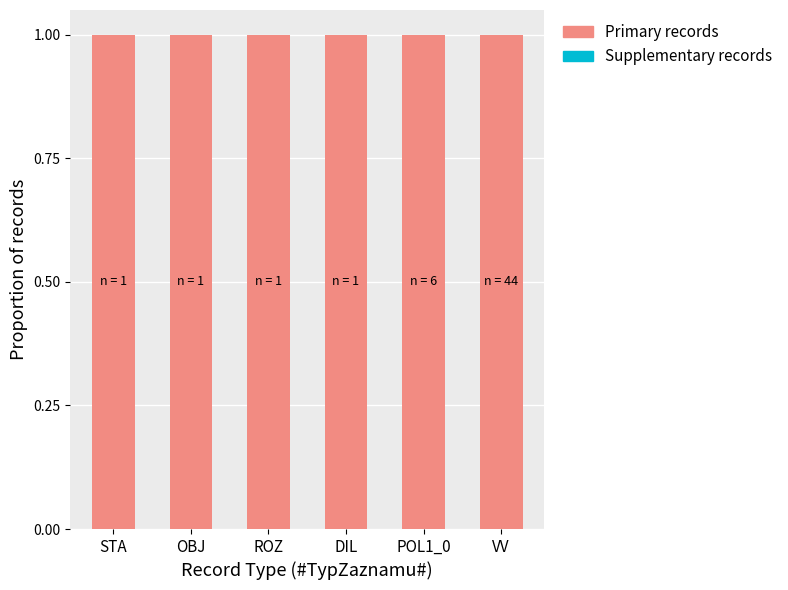

Which series has the widest spread of values?

Supplementary records